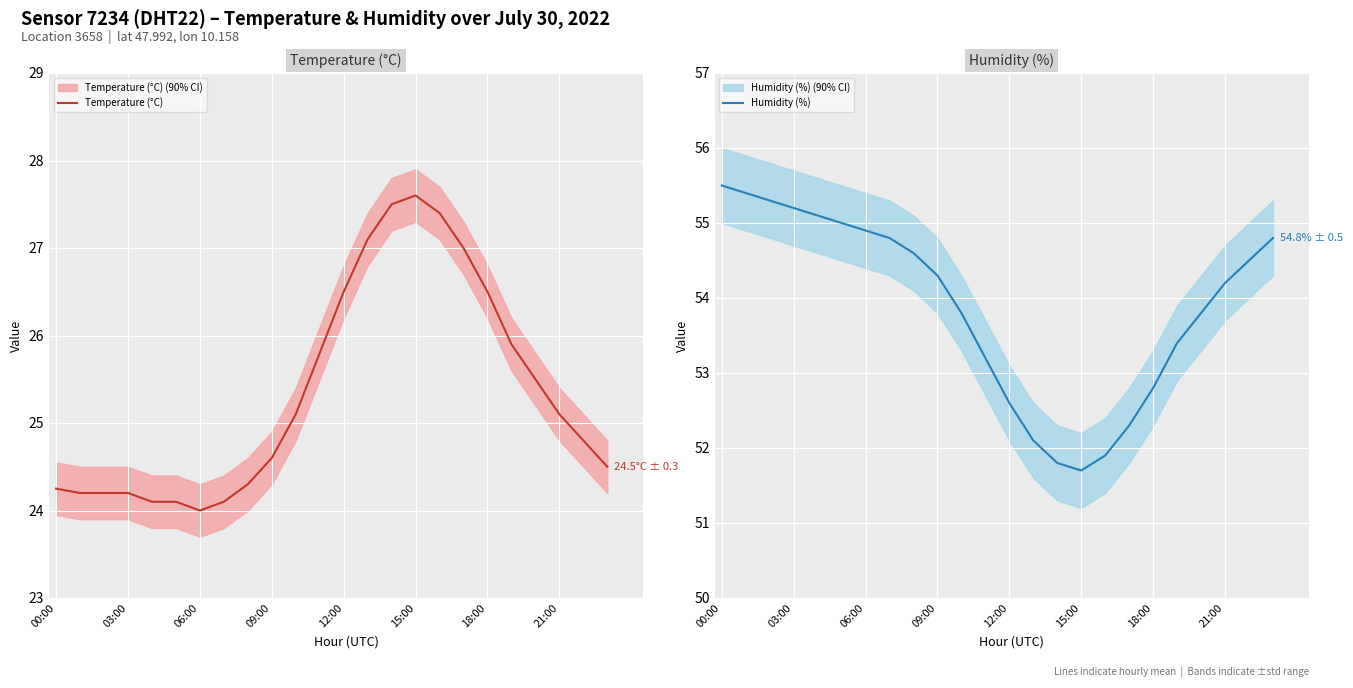

At how many categories does at least one series exceed 29?

24